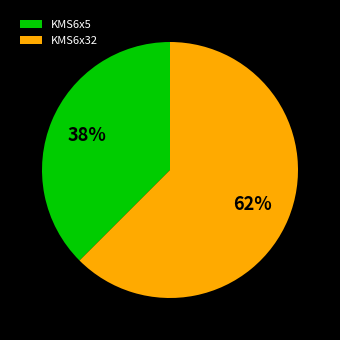

Does KMS6x5 account for over 50% of the chart?

No